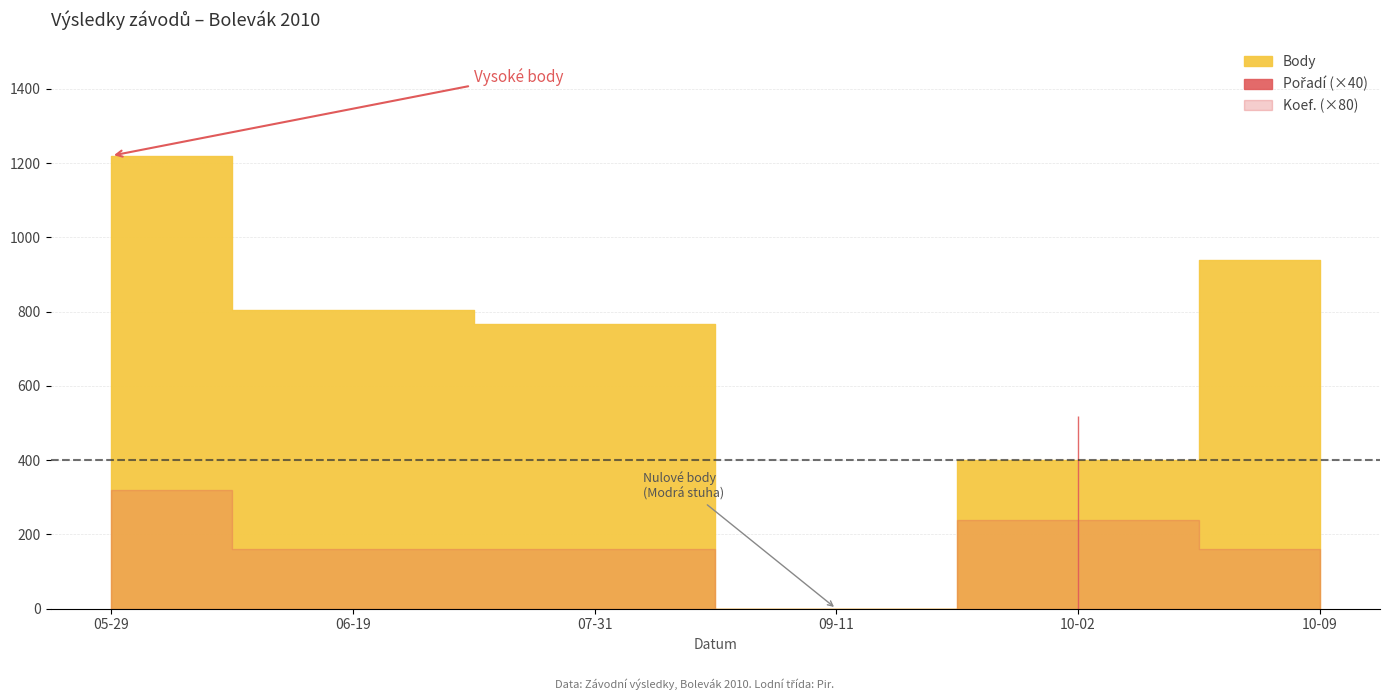

How many series are shown in this chart?

3